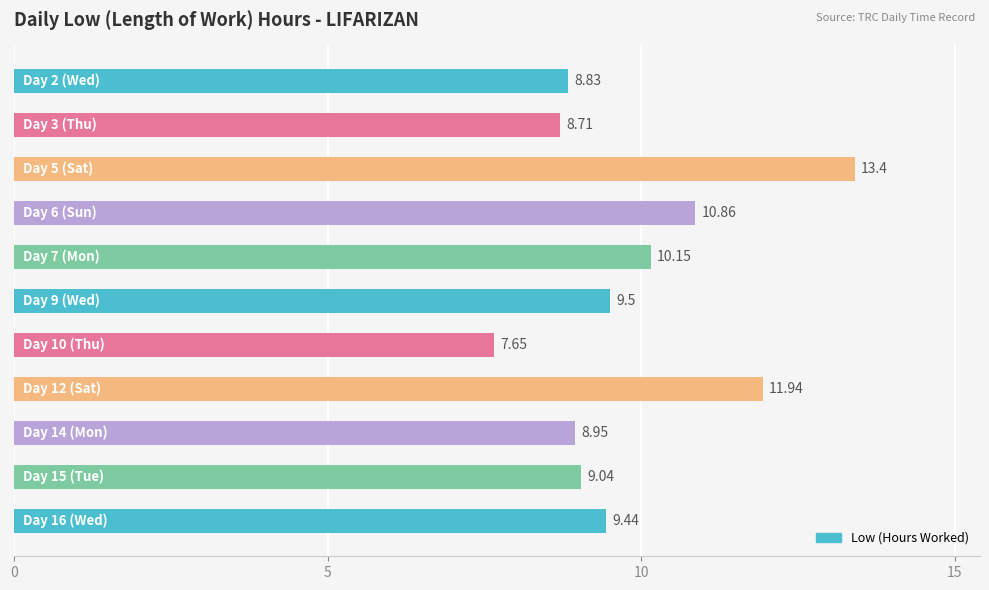

What is the average value?

9.9